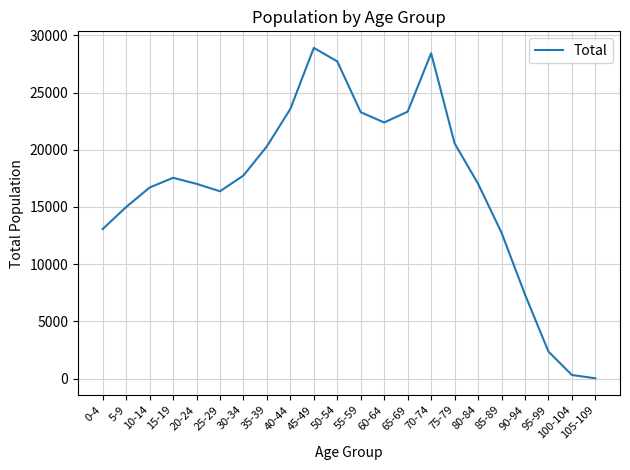

What is the greatest value displayed?

28907